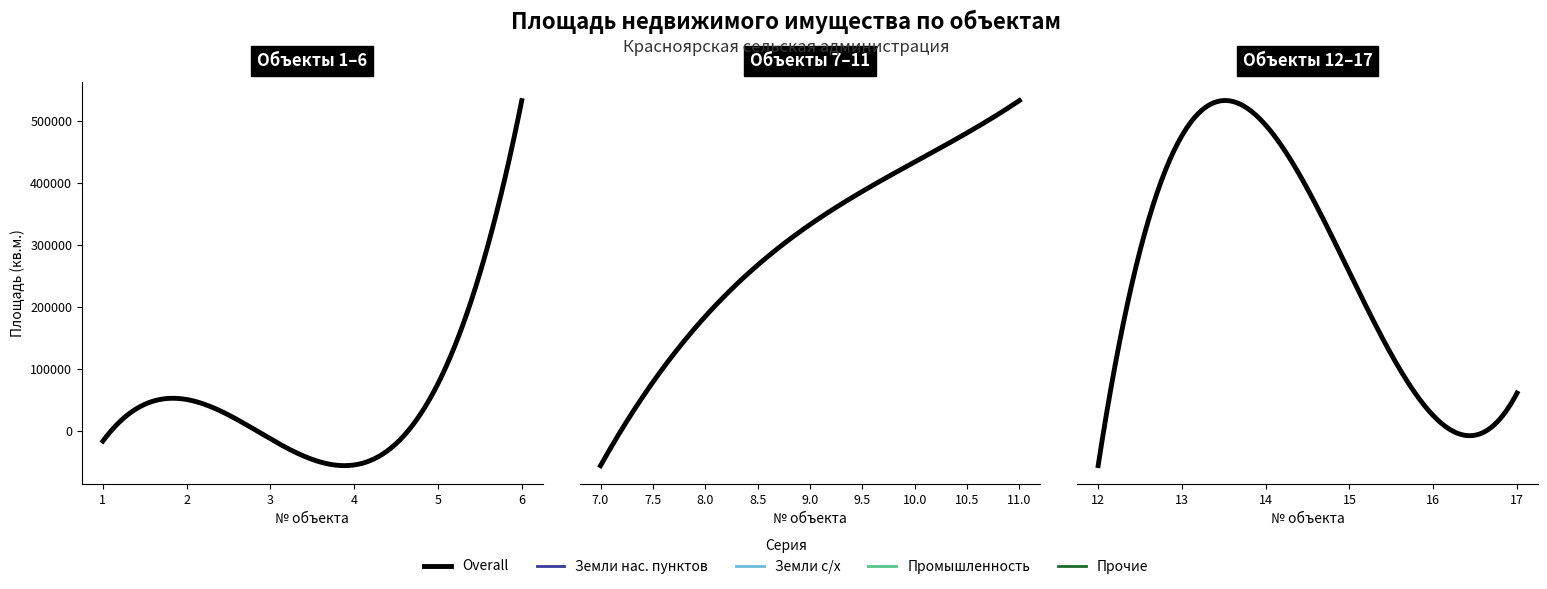

The chart shows a value of 754575 at 6. True or false?

False